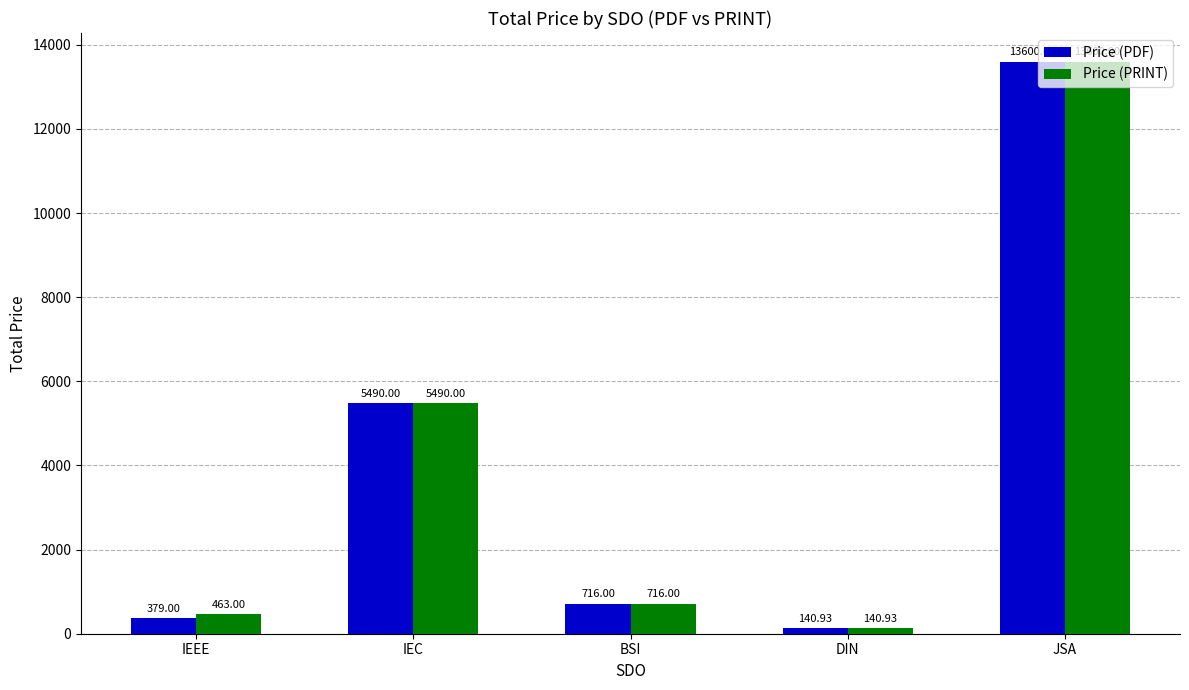

Where is Price (PDF) nearest to the value 6870?

IEC